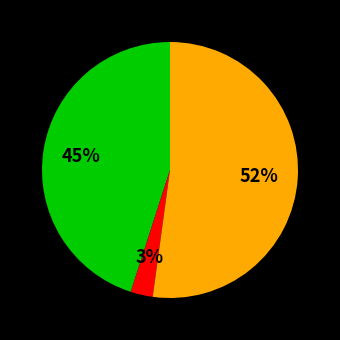

To the nearest percent, what is the average slice percentage?

33%